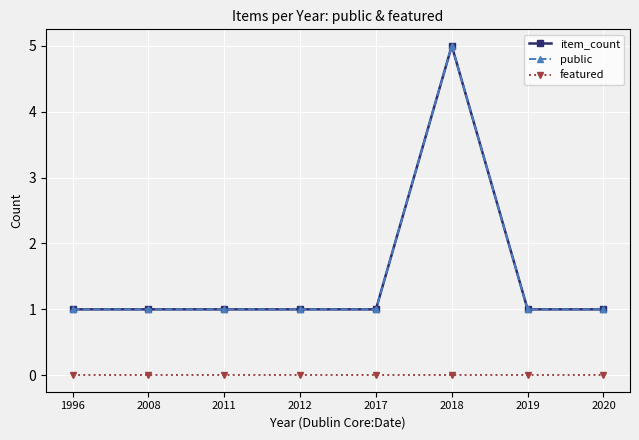

Reading left to right, extract all data points from this chart.

item_count: 1	1	1	1	1	5	1	1
public: 1	1	1	1	1	5	1	1
featured: 0	0	0	0	0	0	0	0